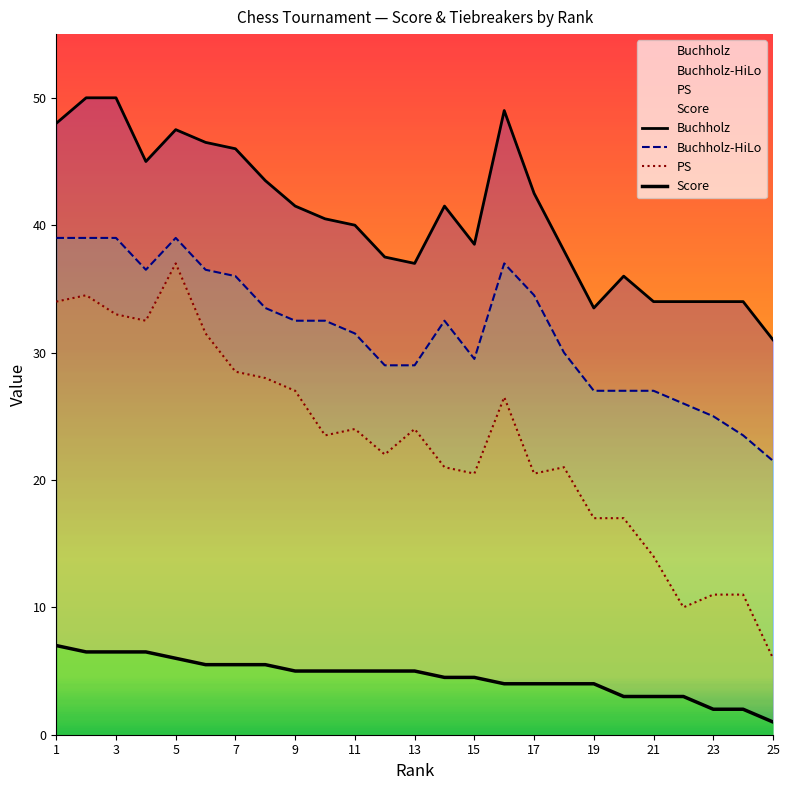

True or false: PS and Buchholz-HiLo cross at least once.

False